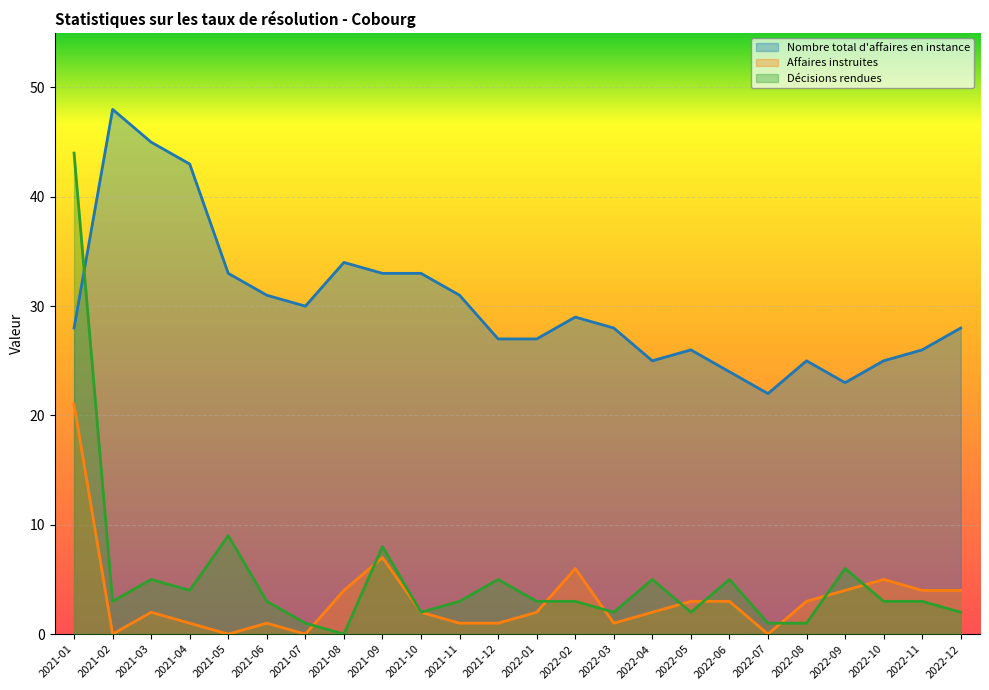

Reading right to left, list all the values displayed in this chart.

Nombre total d'affaires en instance: 28	26	25	23	25	22	24	26	25	28	29	27	27	31	33	33	34	30	31	33	43	45	48	28
Affaires instruites: 4	4	5	4	3	0	3	3	2	1	6	2	1	1	2	7	4	0	1	0	1	2	0	21
Décisions rendues: 2	3	3	6	1	1	5	2	5	2	3	3	5	3	2	8	0	1	3	9	4	5	3	44